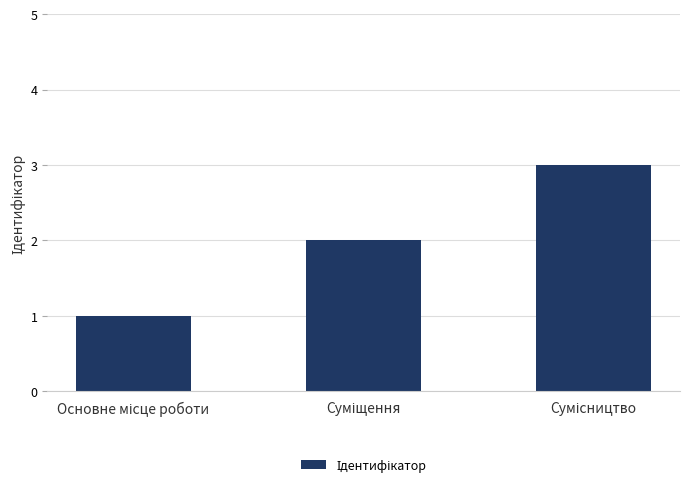

What is the greatest value displayed?

3